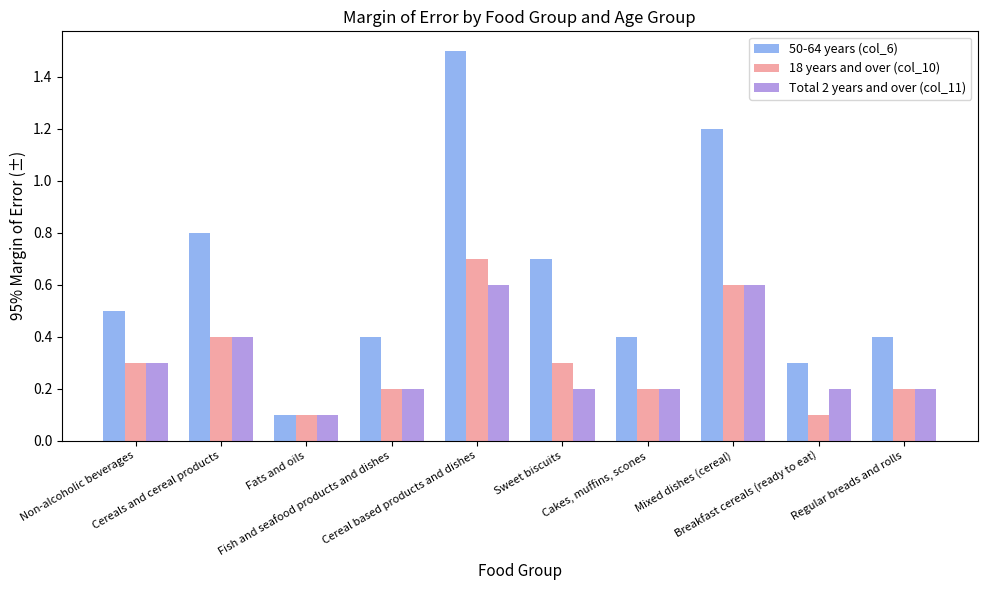

What is the difference between the 18 years and over (col_10) values at Fats and oils and Fish and seafood products and dishes?

0.1